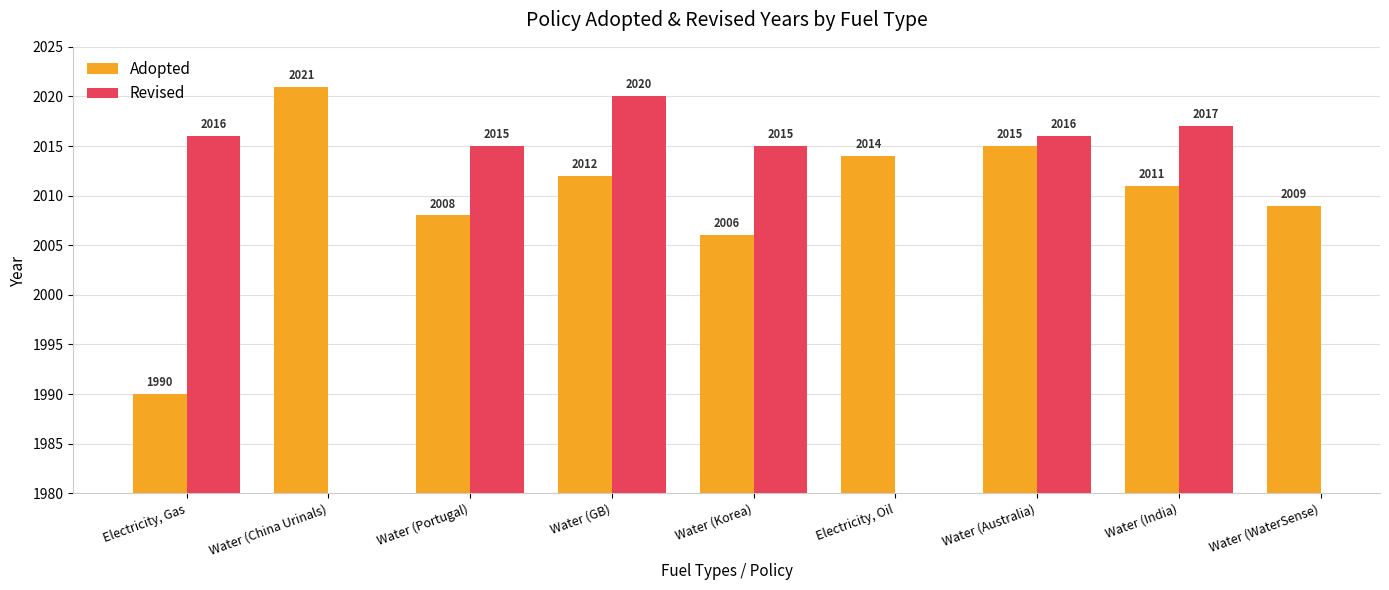

What is the difference between the values at Water (WaterSense) and Water (Portugal)?

1